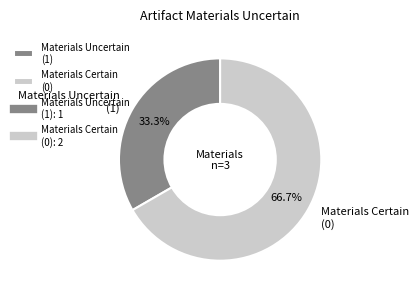

Rank the categories by value from lowest to highest.

Materials Uncertain (1), Materials Certain (0)